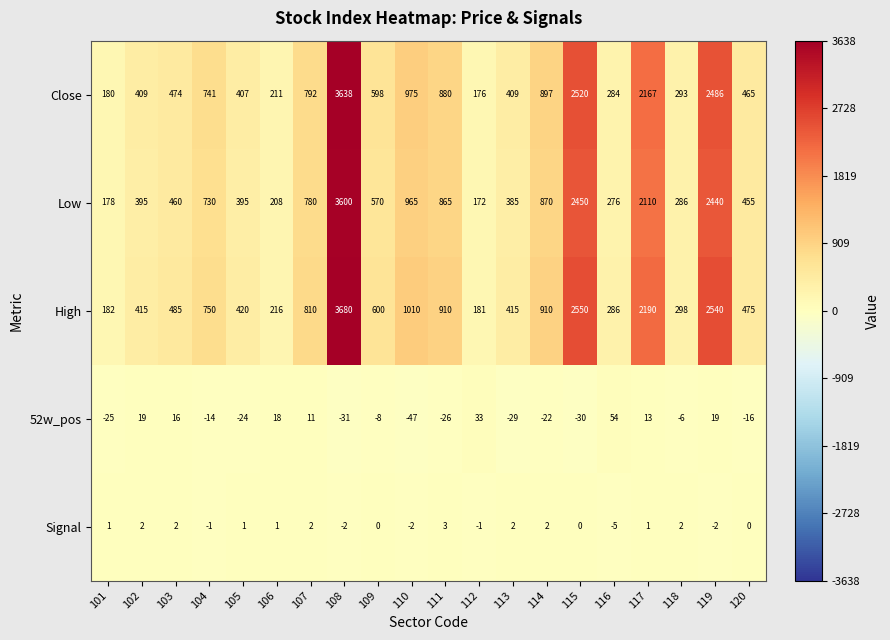

What is the sum of all 52w_pos values?

-95